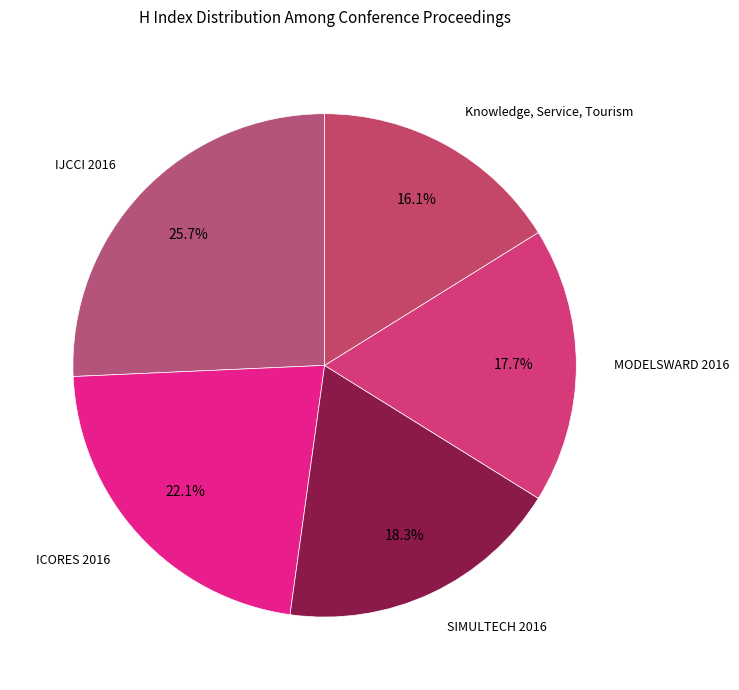

Rank the categories by value from lowest to highest.

Knowledge, Service, Tourism, MODELSWARD 2016, SIMULTECH 2016, ICORES 2016, IJCCI 2016